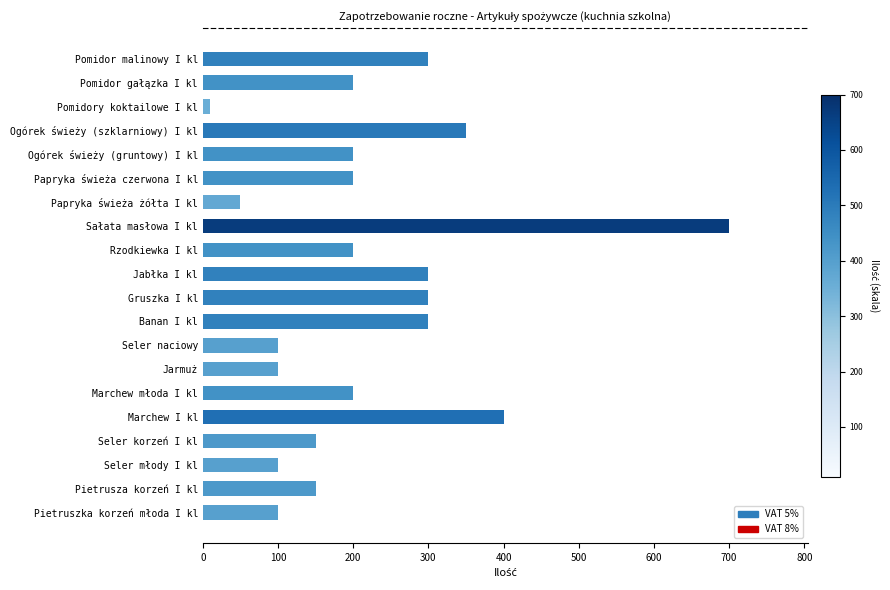

What is the difference between the maximum and minimum values?

690